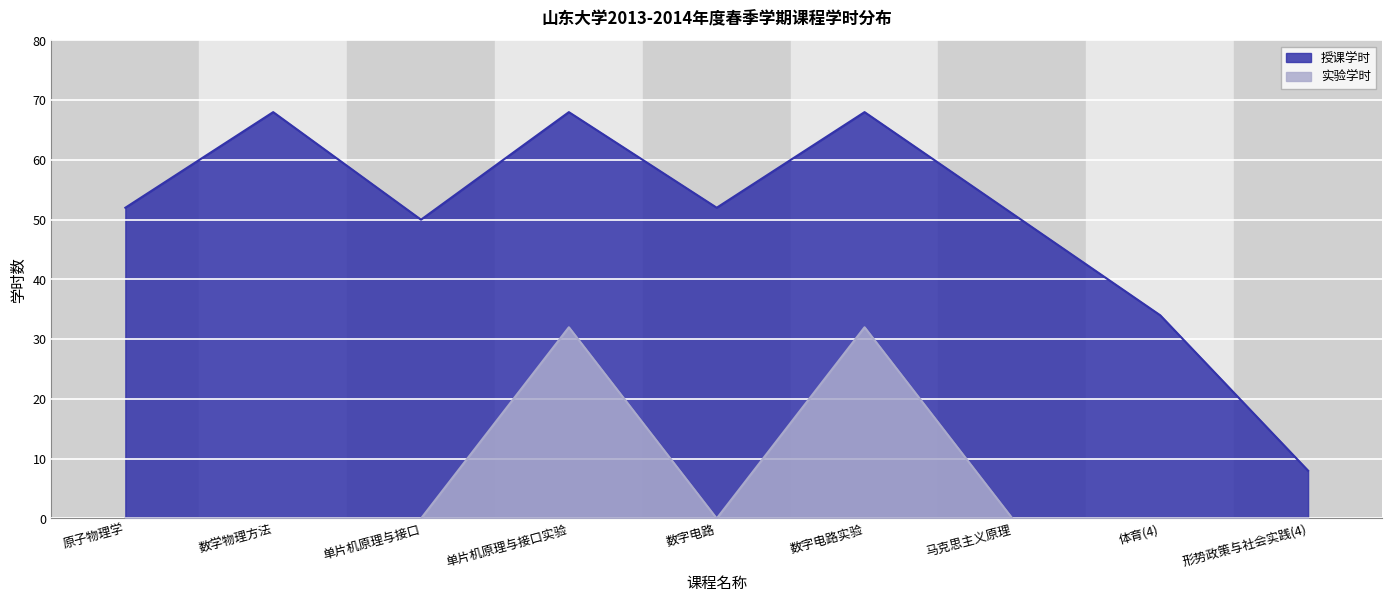

How many categories are shown in the chart?

9